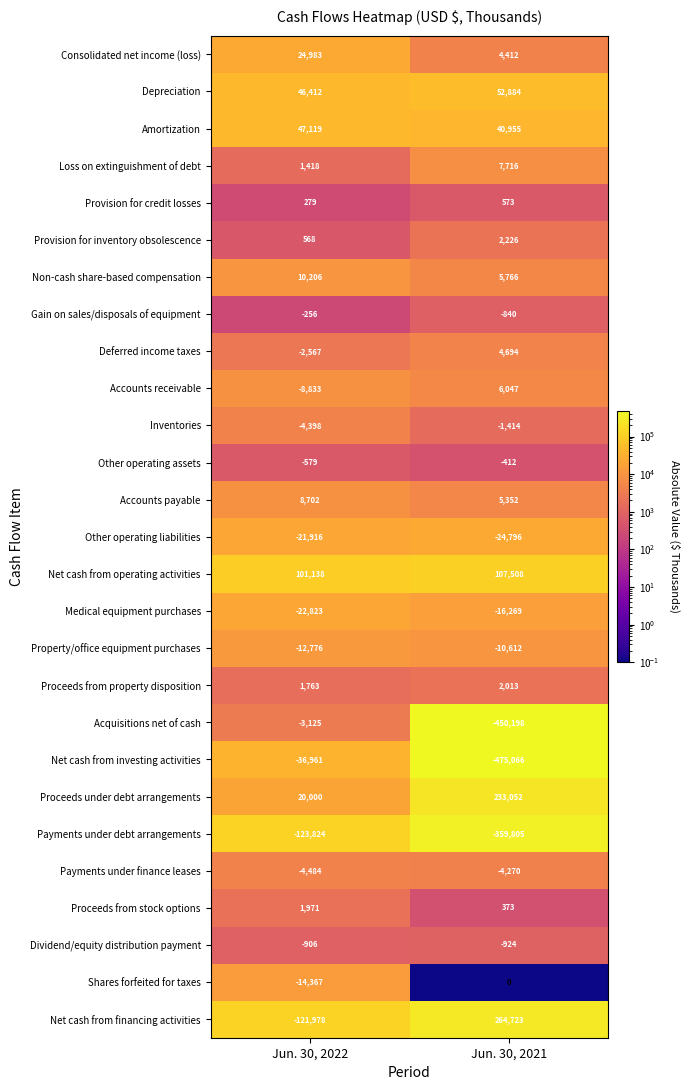

Read the Payments under finance leases value at Jun. 30, 2022.

-4484